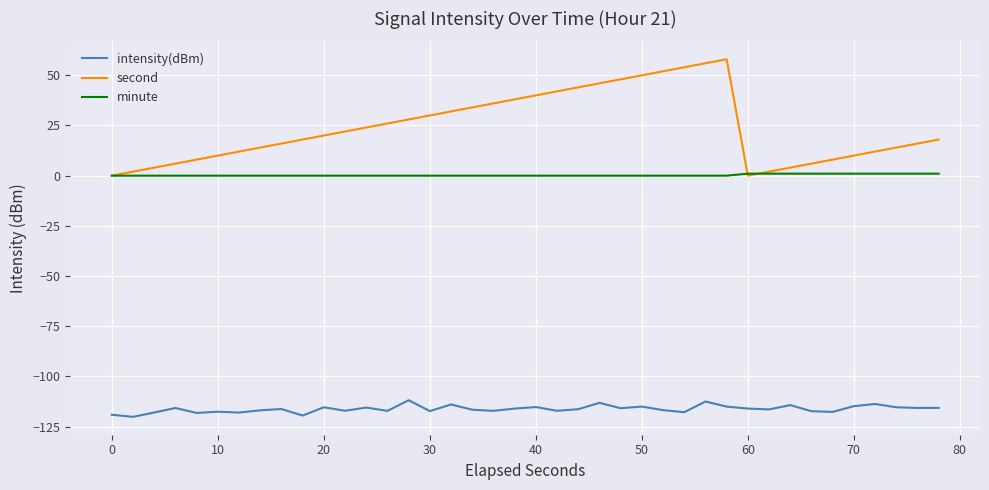

Which series has the largest range (max minus min)?

second